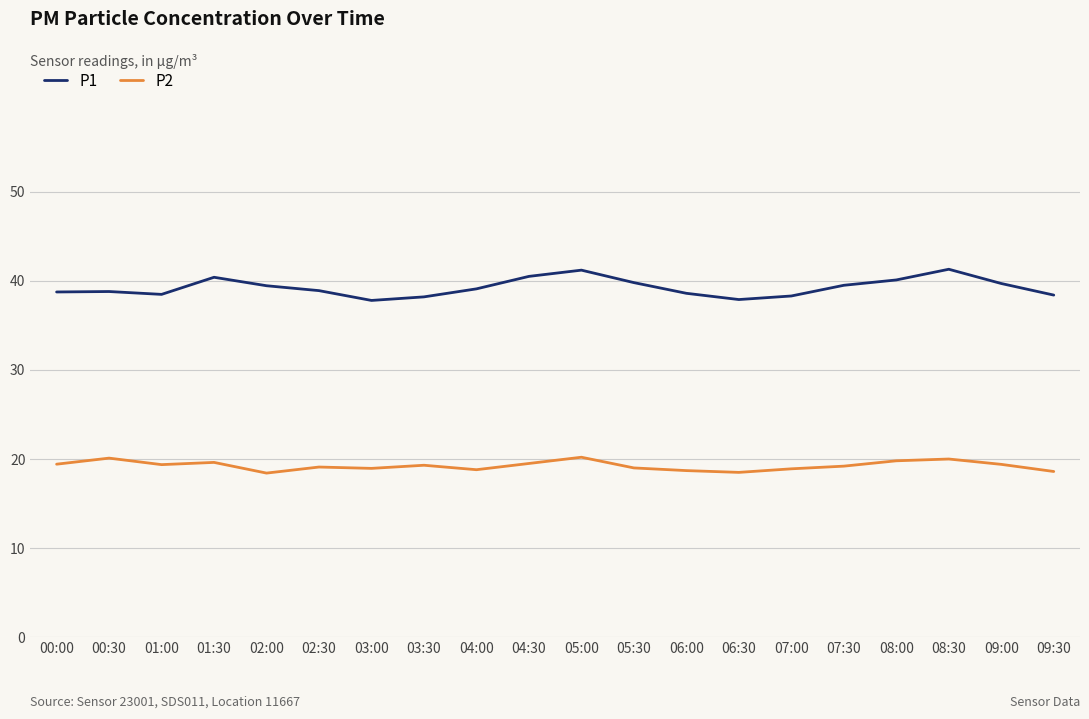

Is the value of P1 at 00:00 greater than the value of P2 at 06:00?

Yes